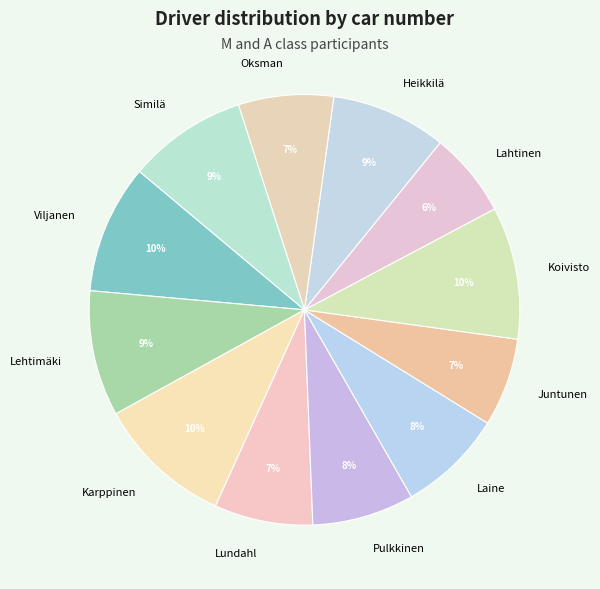

To the nearest percent, what is the combined percentage of Juntunen and Koivisto?

17%